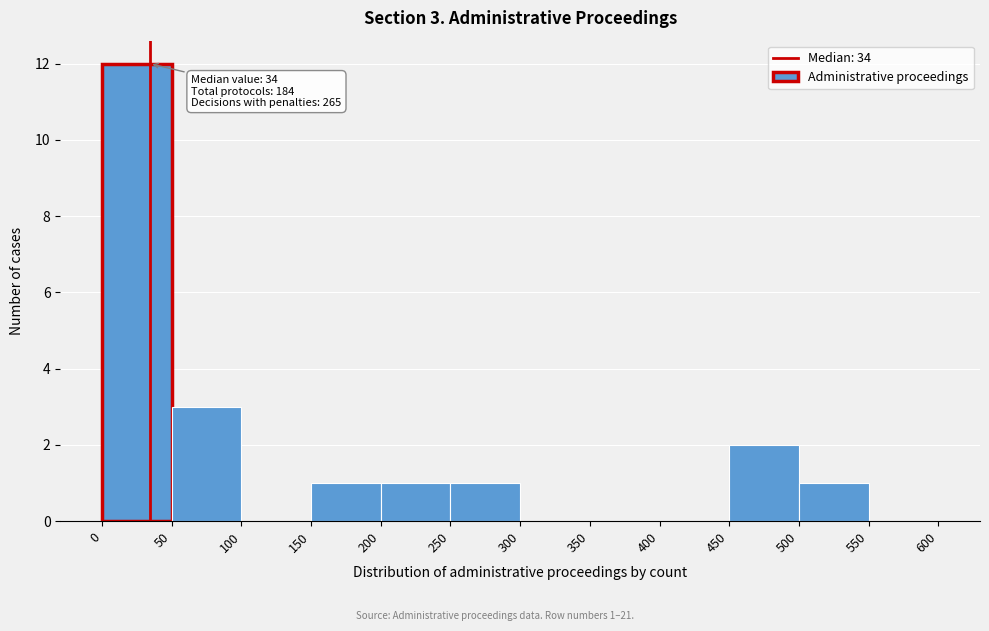

Which range on the x-axis has the tallest bar?

0 to 50